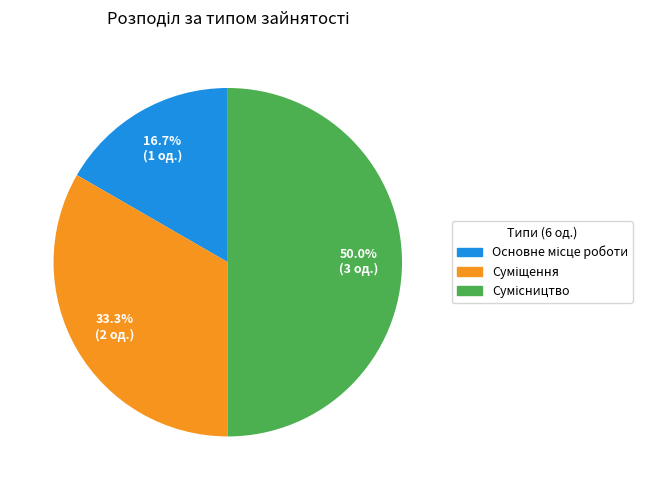

To the nearest percent, what percentage of the pie is Основне місце роботи?

17%